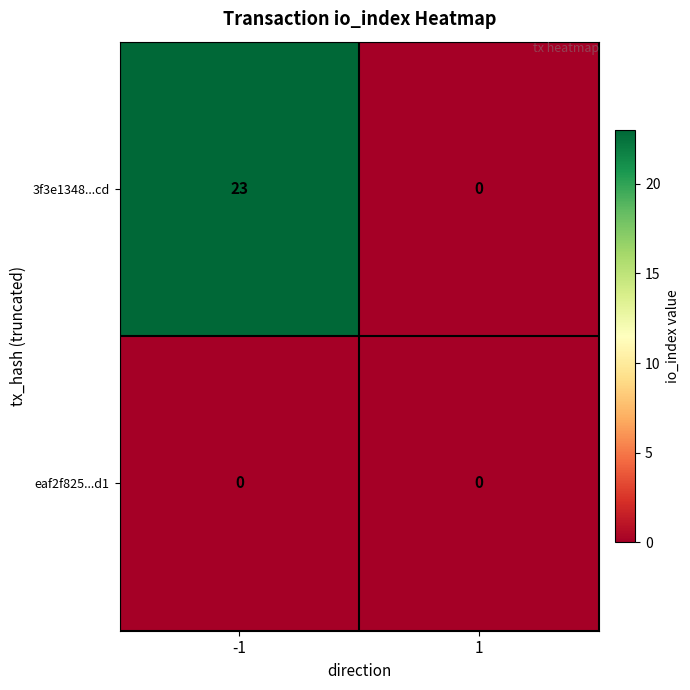

Which series has the largest total across all categories?

3f3e1348...cd